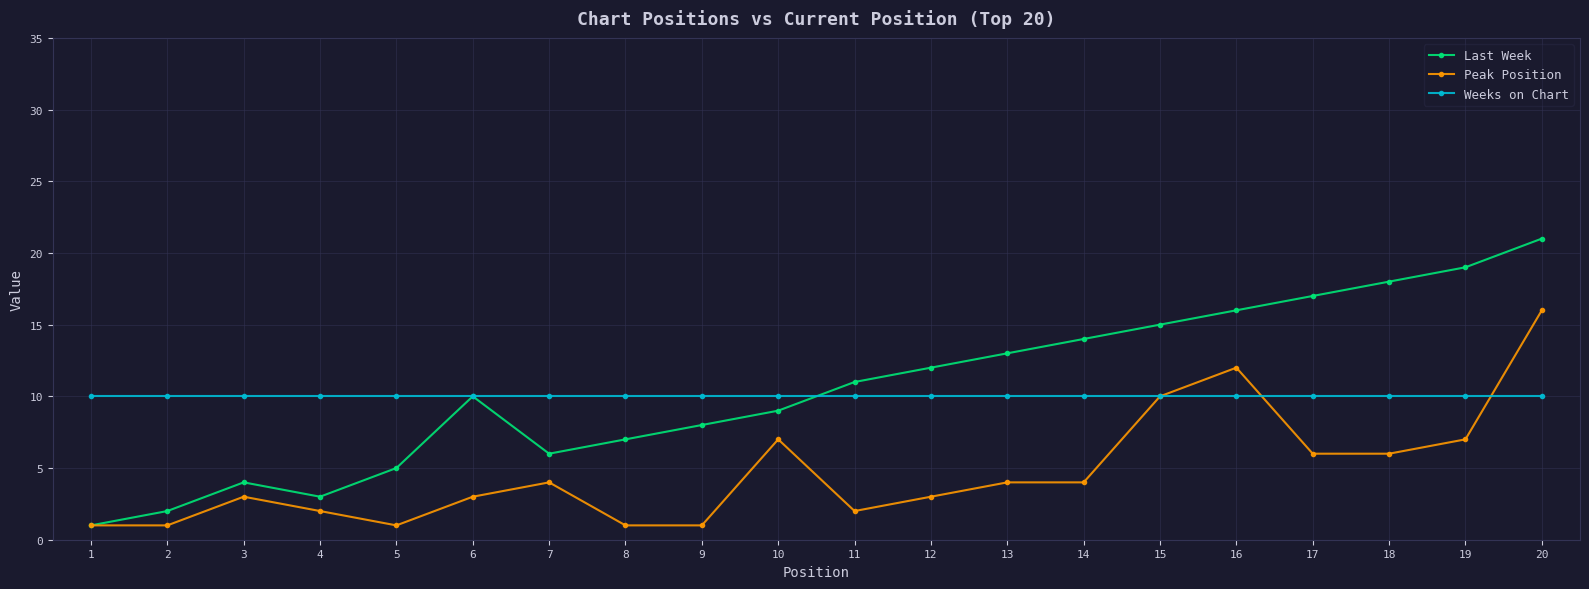

Is the value of Peak Position at 17 greater than the value of Weeks on Chart at 20?

No